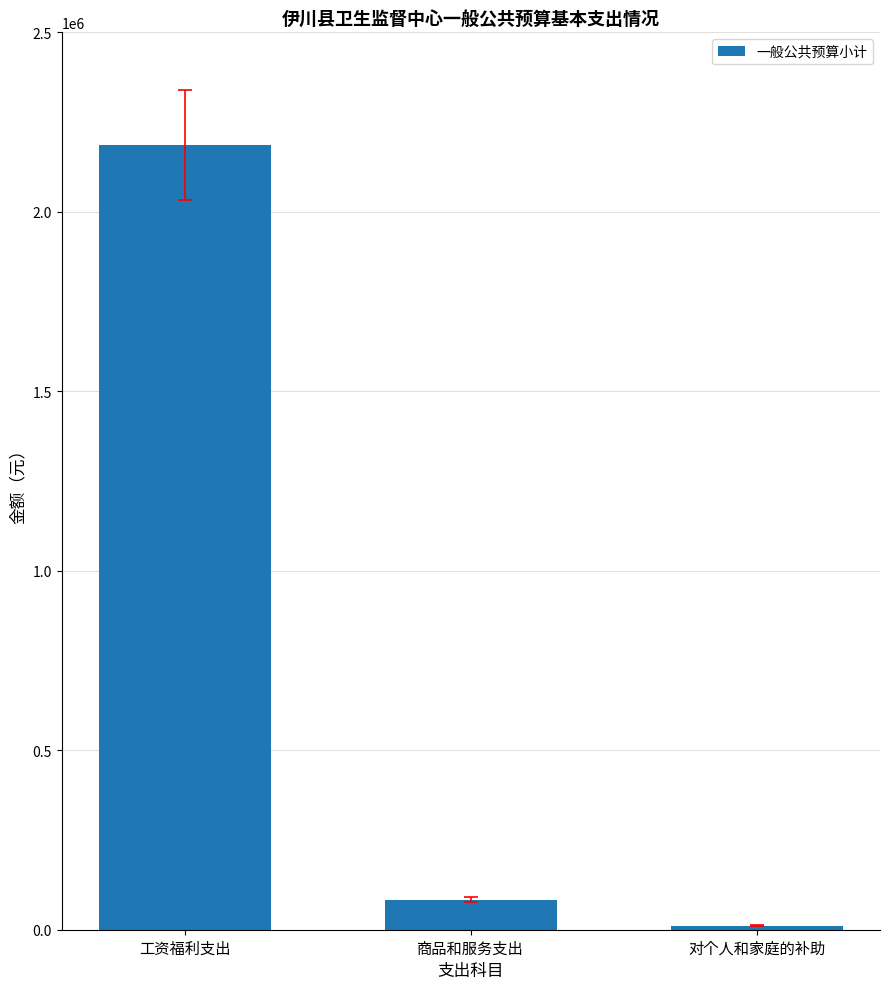

How many data points are less than 84157?

1